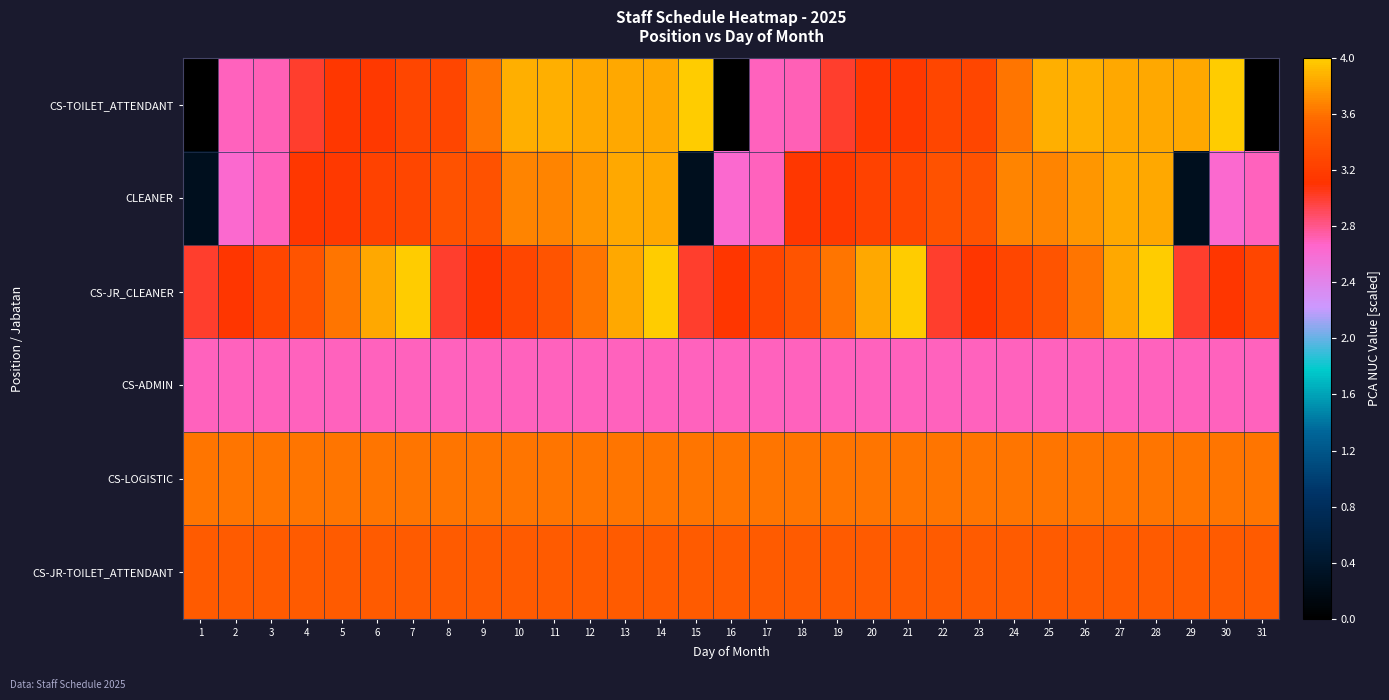

Which label corresponds to the smallest value in the chart?

1